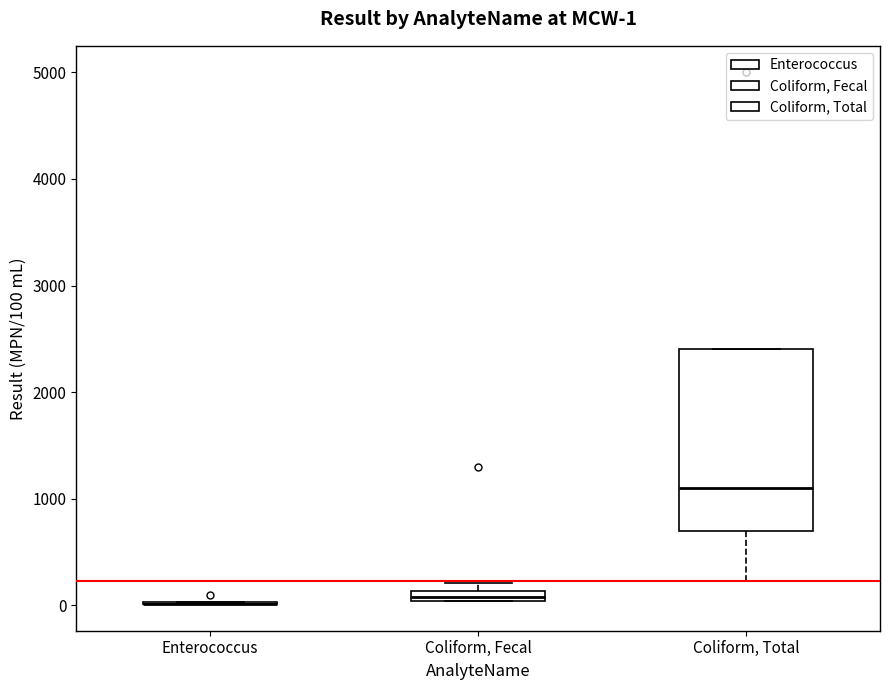

Which box is the tallest, from its lower edge to its upper edge?

Coliform, Total